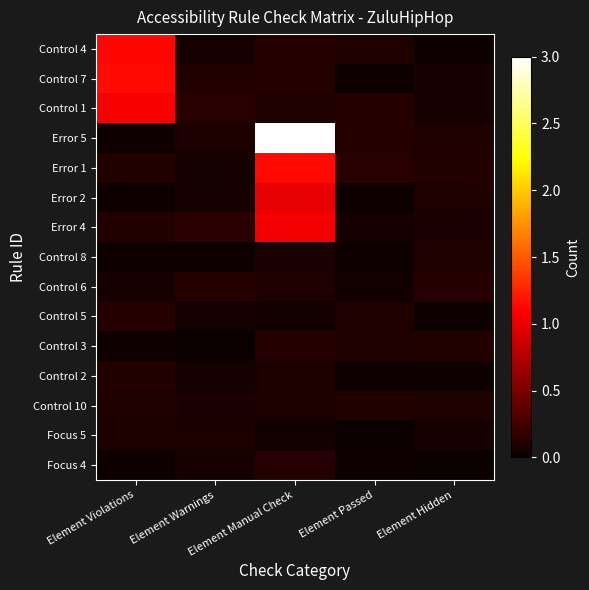

Which category has the lowest value across all series?

Element Warnings